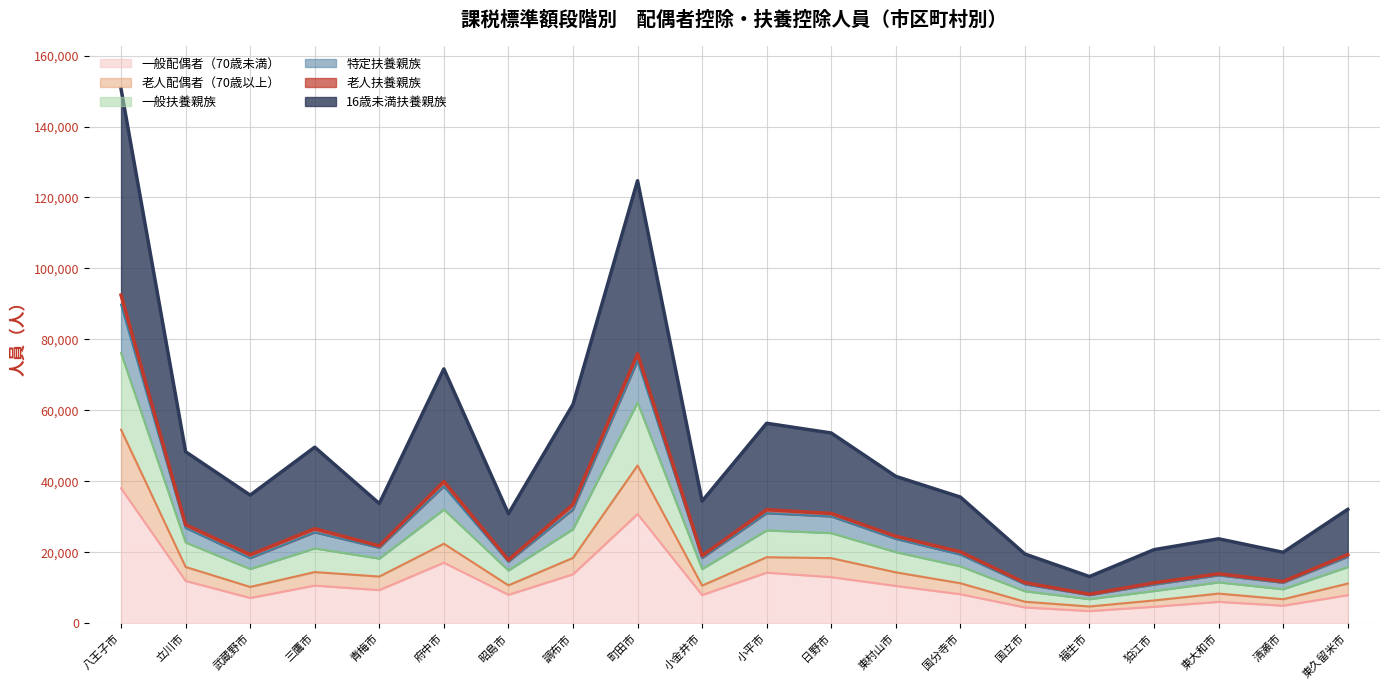

Which category has the highest value in the 一般配偶者（70歳未満） series?

八王子市